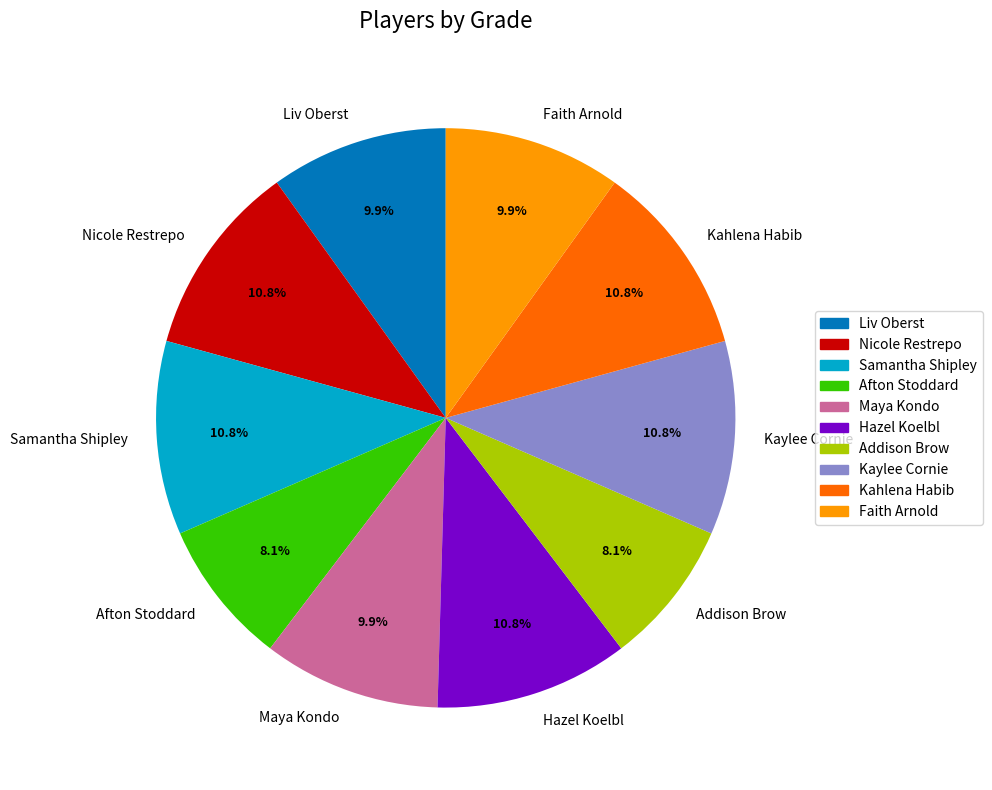

Between Liv Oberst and Addison Brow, which is larger?

Liv Oberst